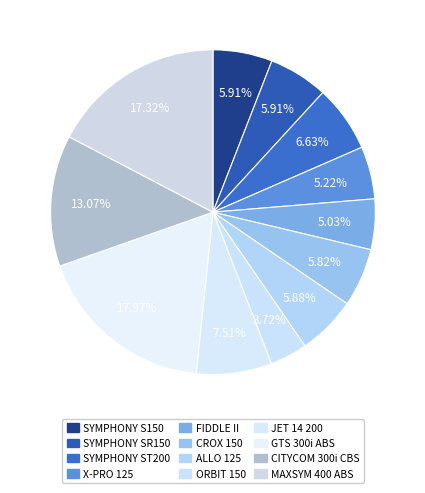

How many segments does this pie chart have?

12